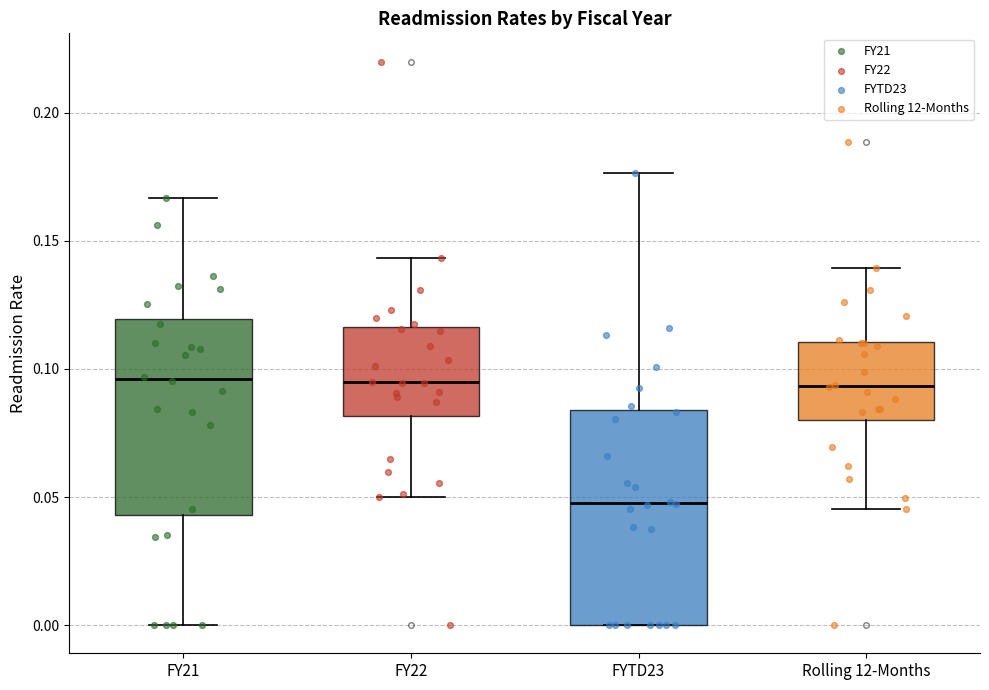

Reading left to right, read every box against the y-axis: the position of its median line, the range the box covers, and the ends of its whiskers. The values are not printed on the chart, so give them approximately, as read against the axis.

FY21: median 0.095, box 0.045 to 0.120, whiskers 0.000 to 0.165
FY22: median 0.095, box 0.080 to 0.115, whiskers 0.050 to 0.145
FYTD23: median 0.050, box 0.000 to 0.085, whiskers 0.000 to 0.175
Rolling 12-Months: median 0.095, box 0.080 to 0.110, whiskers 0.045 to 0.140